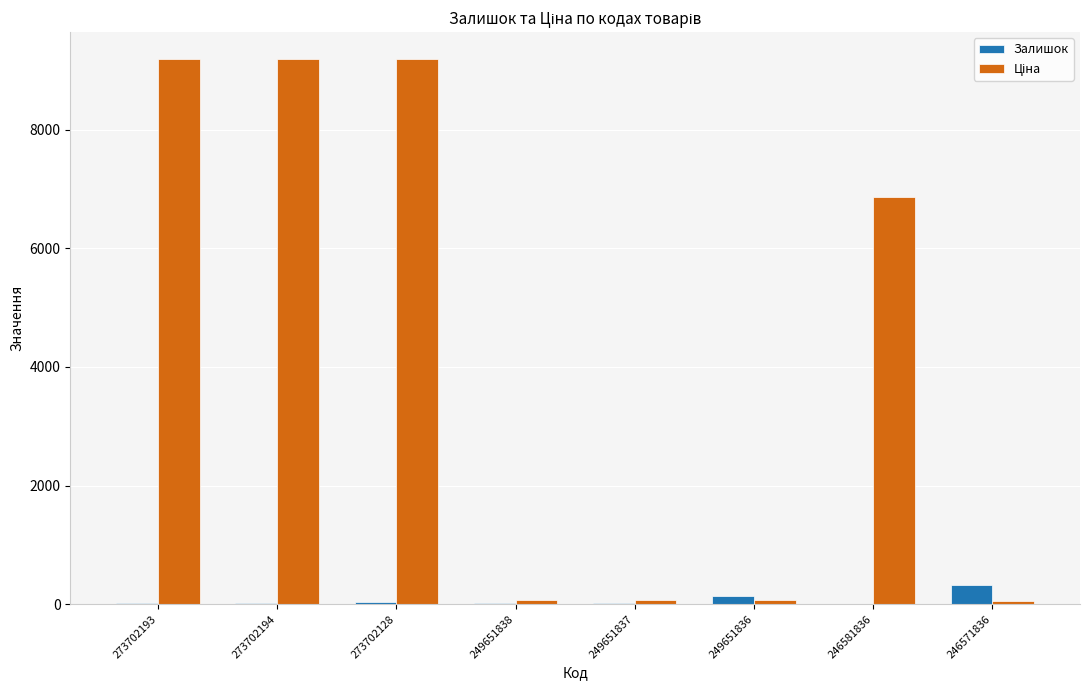

What is the maximum value shown in the chart?

9185.9